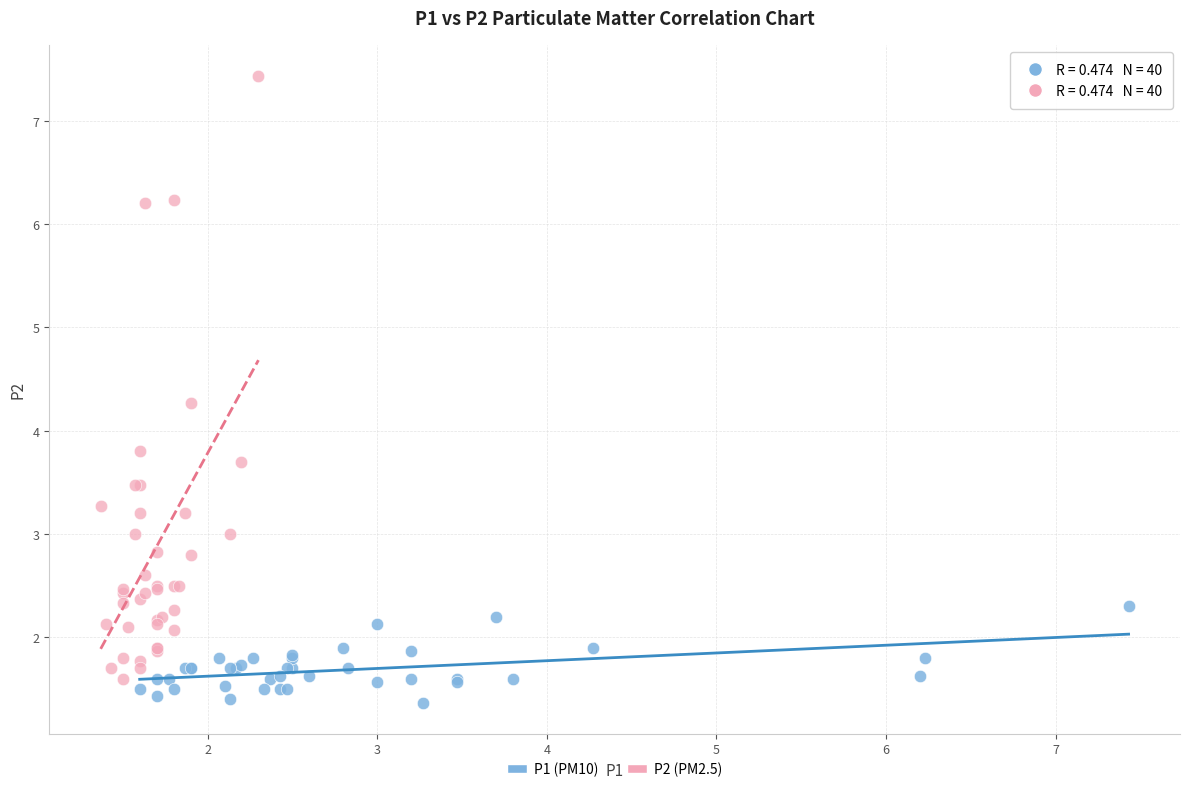

Which series contains the highest Y value?

P2 (PM2.5)